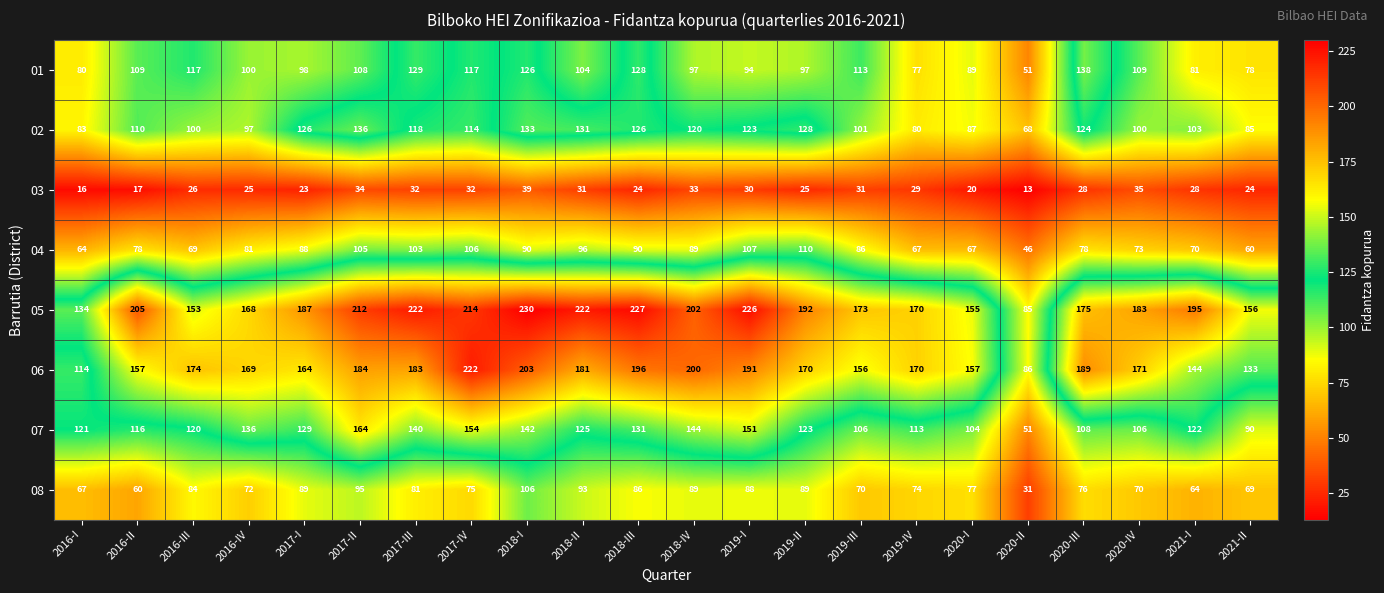

List the series in order of their peak value, highest first.

05, 06, 07, 01, 02, 04, 08, 03